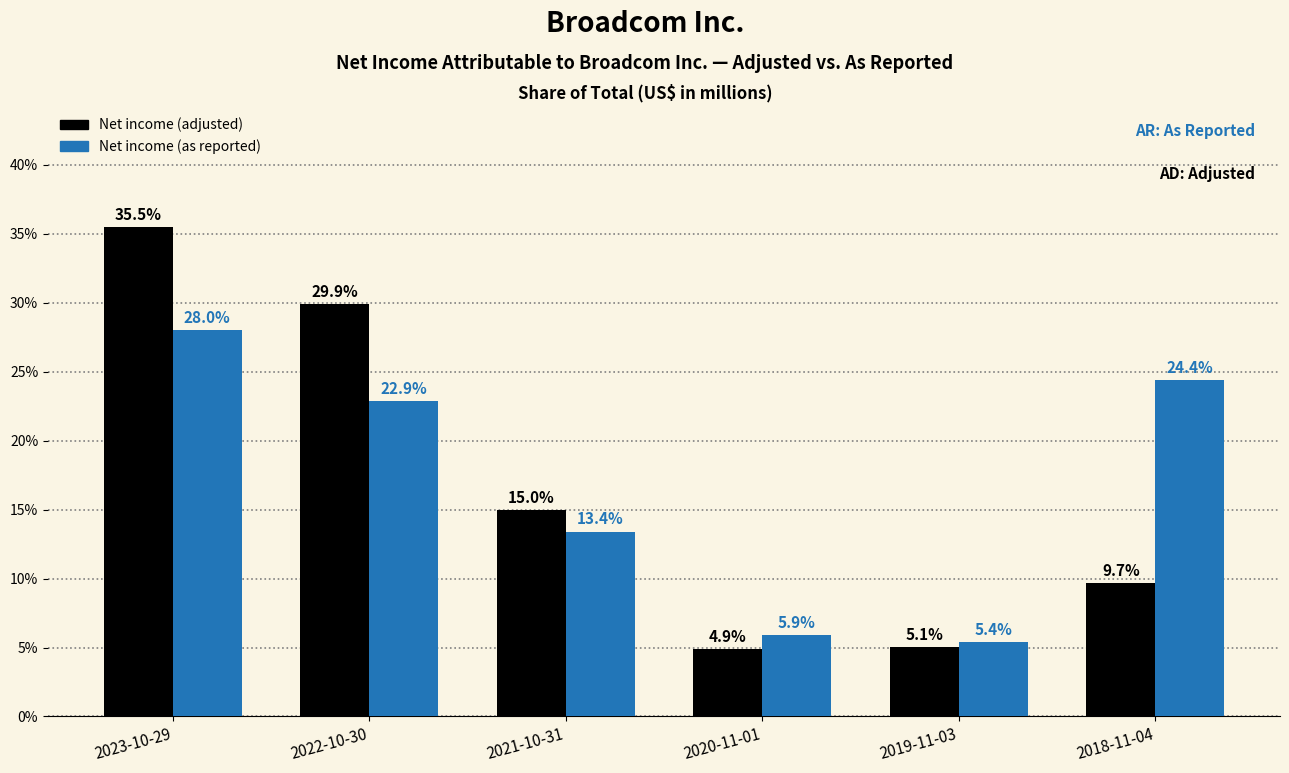

Reading left to right, list all the values displayed in this chart.

Net income (adjusted): 2023-10-29=35.5	2022-10-30=29.9	2021-10-31=15.0	2020-11-01=4.9	2019-11-03=5.1	2018-11-04=9.7
Net income (as reported): 2023-10-29=28.0	2022-10-30=22.9	2021-10-31=13.4	2020-11-01=5.9	2019-11-03=5.4	2018-11-04=24.4